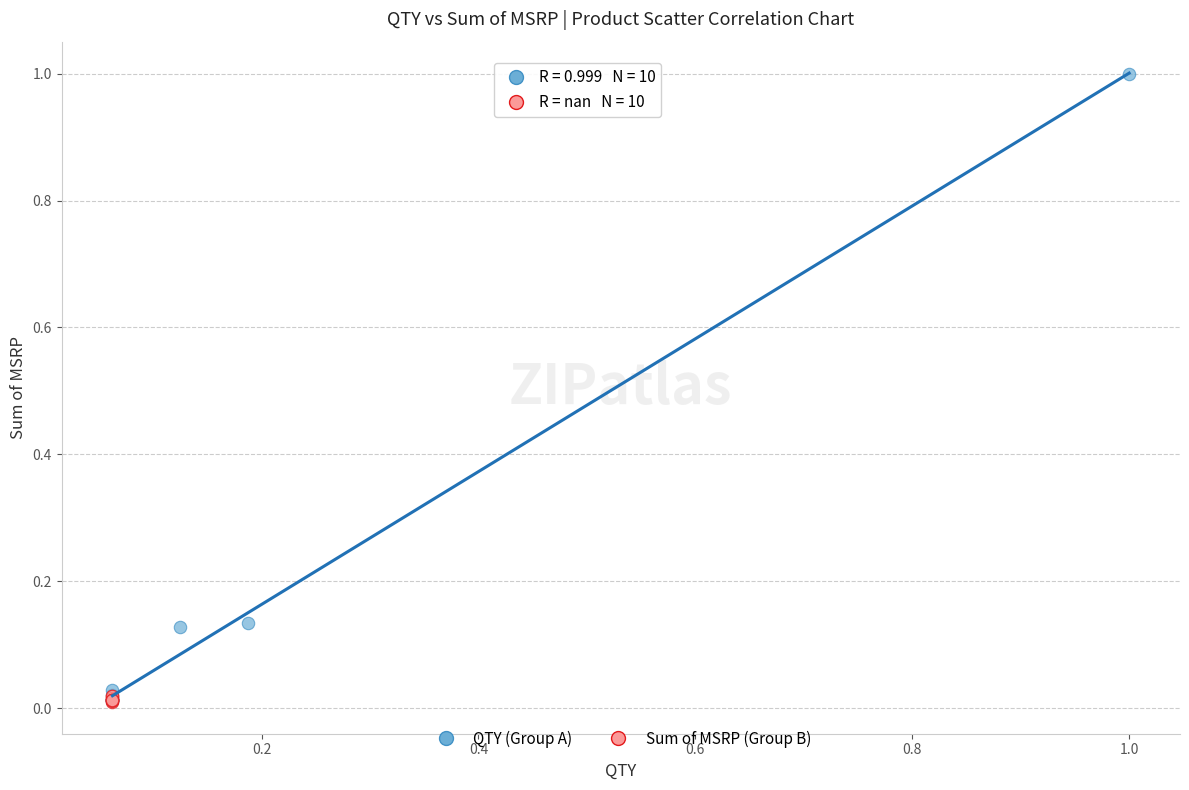

Which series has the largest Y range (max minus min)?

QTY (Group A)